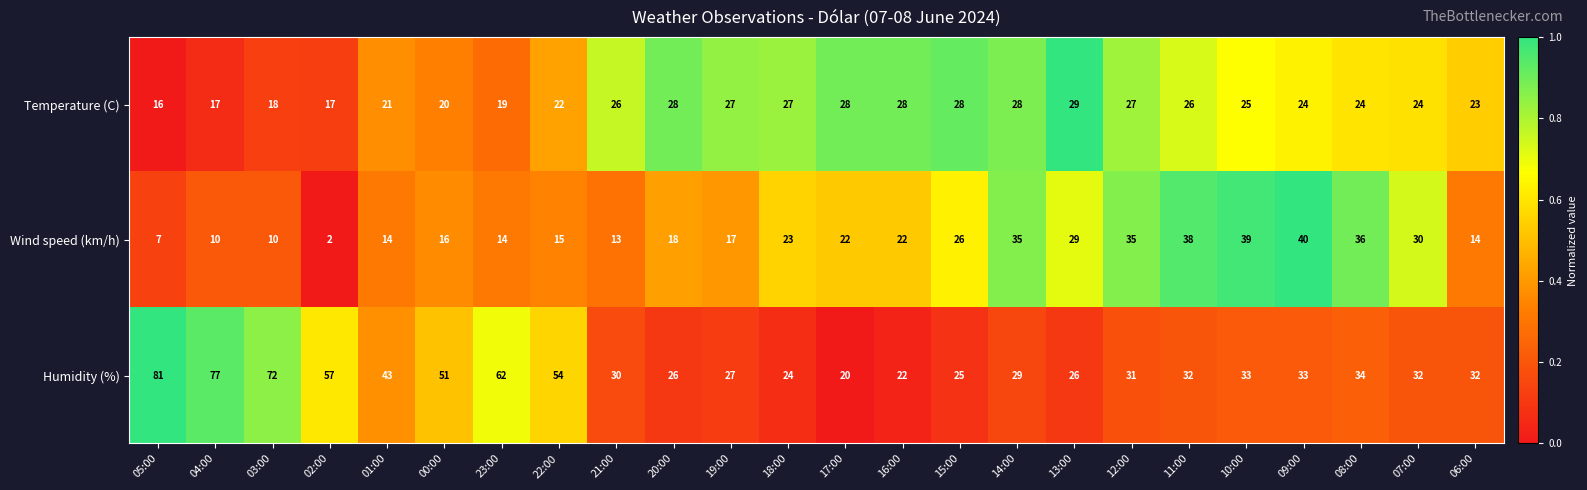

At 06:00, list the series in order from largest to smallest.

Humidity (%), Temperature (C), Wind speed (km/h)